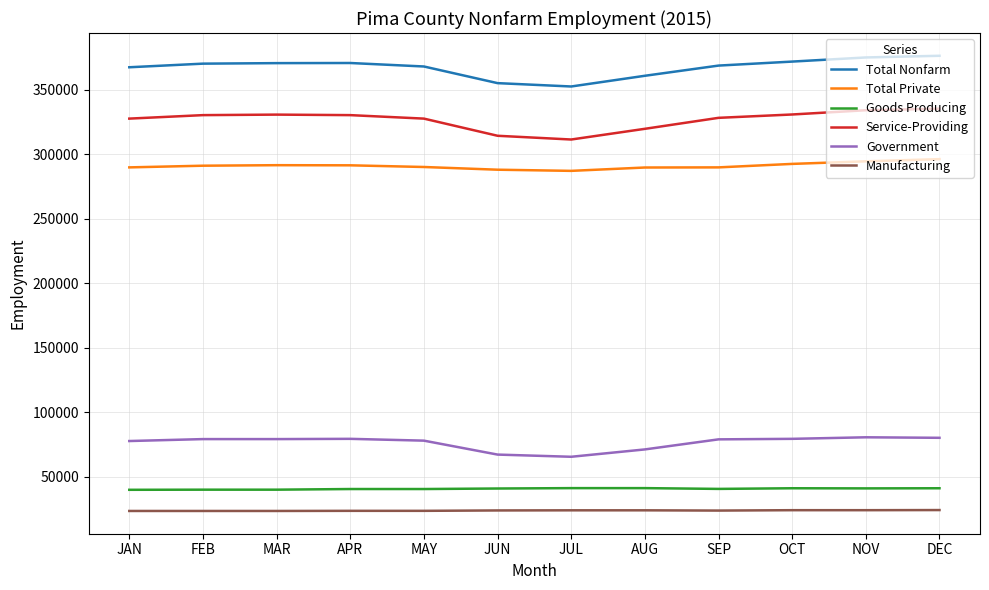

True or false: Total Nonfarm has a value of 256474 at NOV.

False